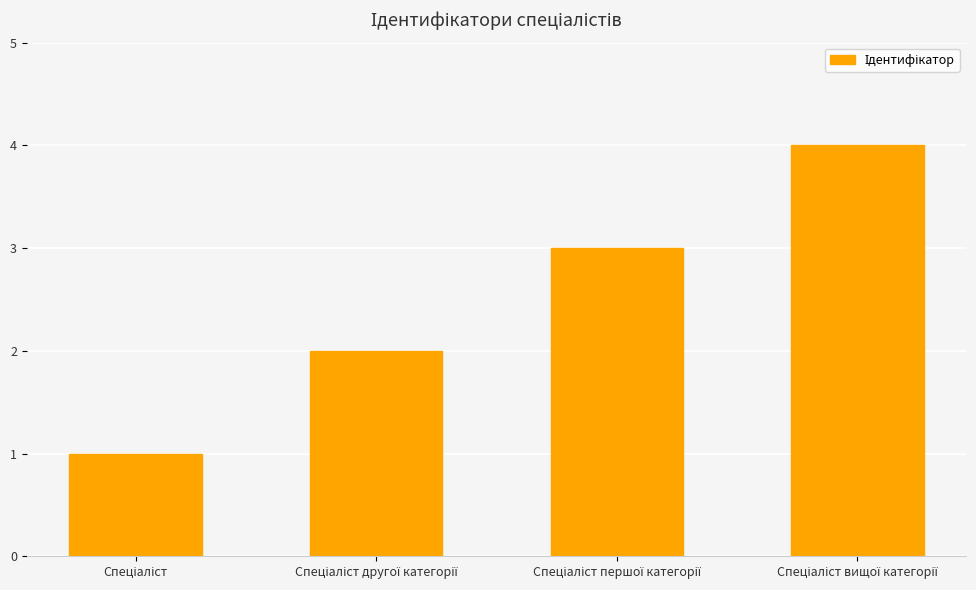

What is the maximum value shown in the chart?

4